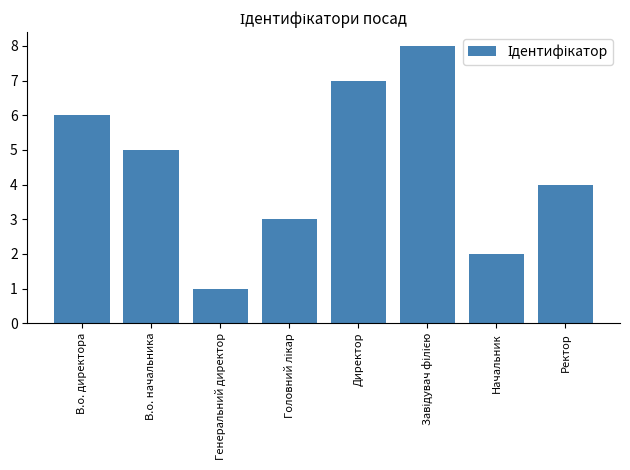

Between Генеральний директор and В.о. начальника, which is larger?

В.о. начальника